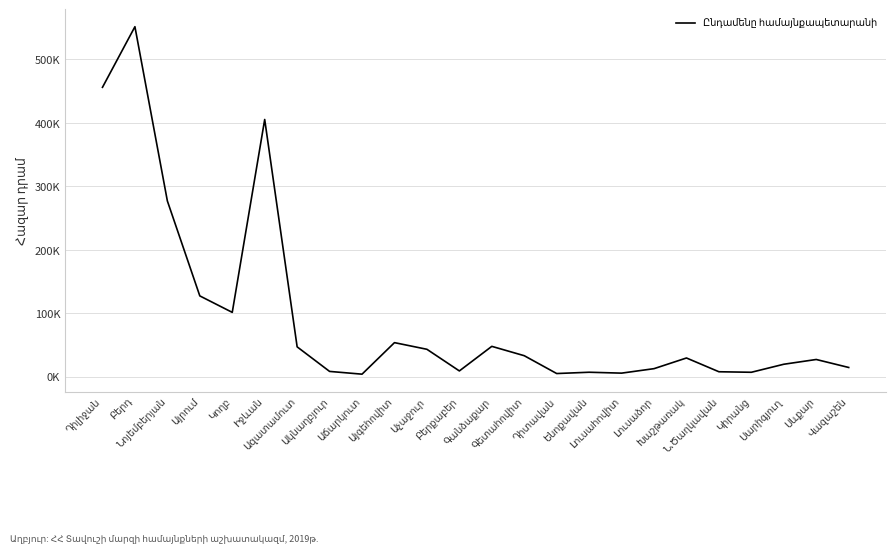

What is the maximum value shown in the chart?

551446.5